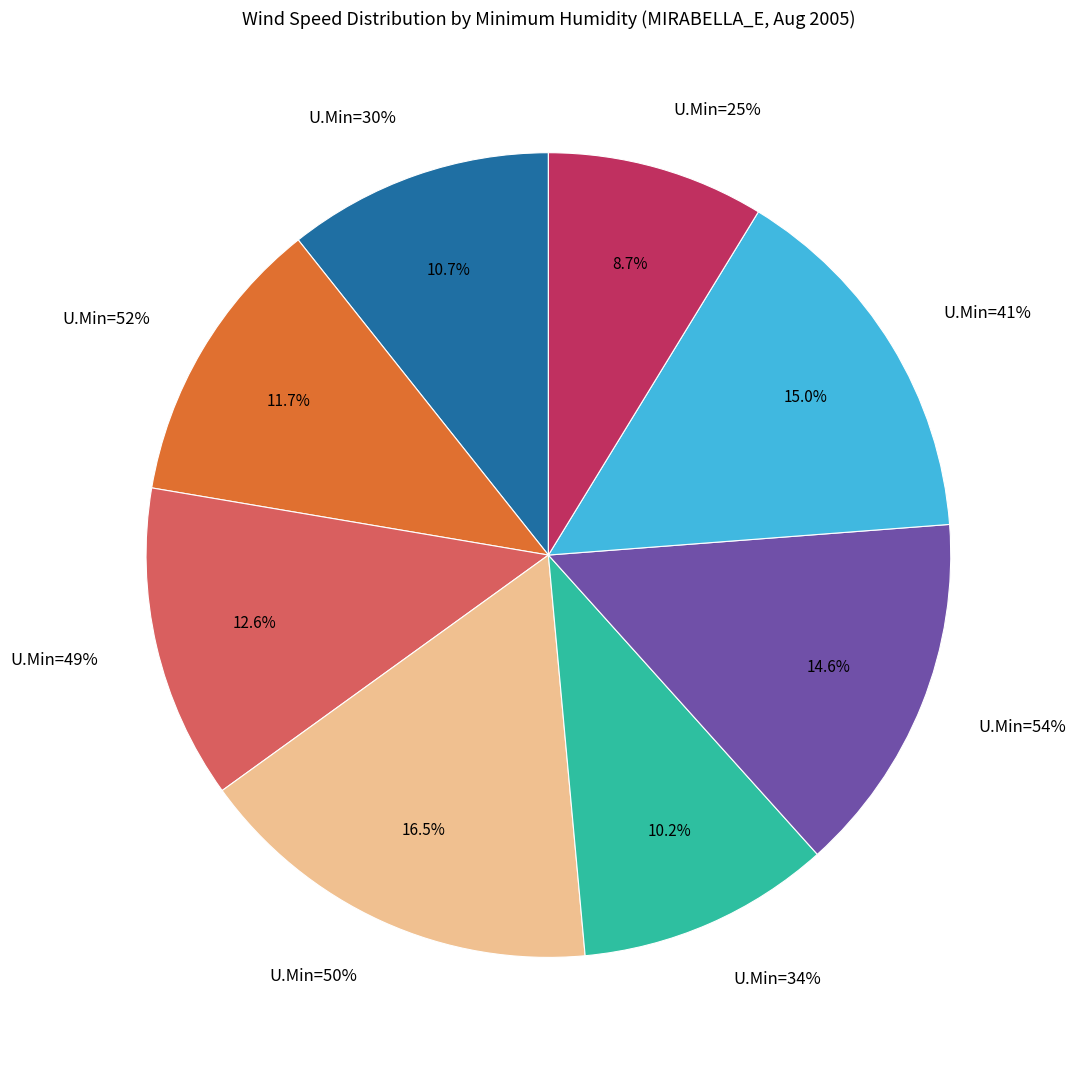

What percentage is the 34% slice, to the nearest percent?

10%